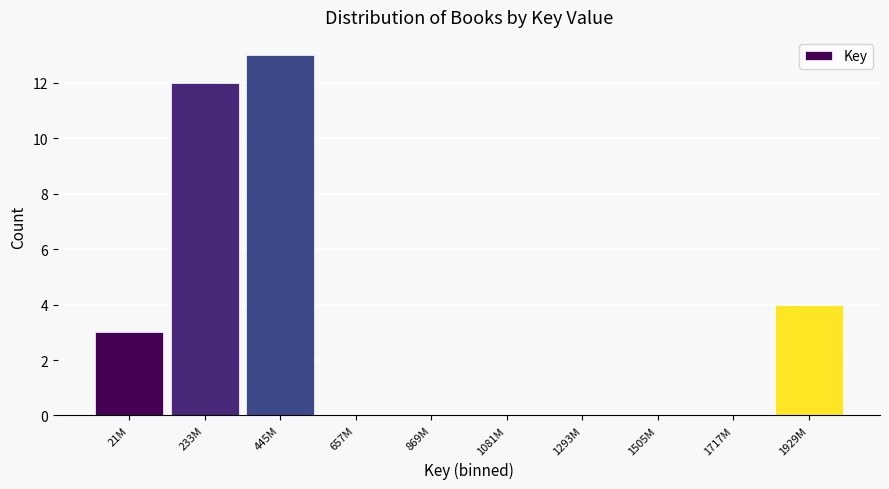

Reading left to right, transcribe all the data shown in this chart.

21M=3	233M=12	445M=13	657M=0	869M=0	1081M=0	1293M=0	1505M=0	1717M=0	1929M=4